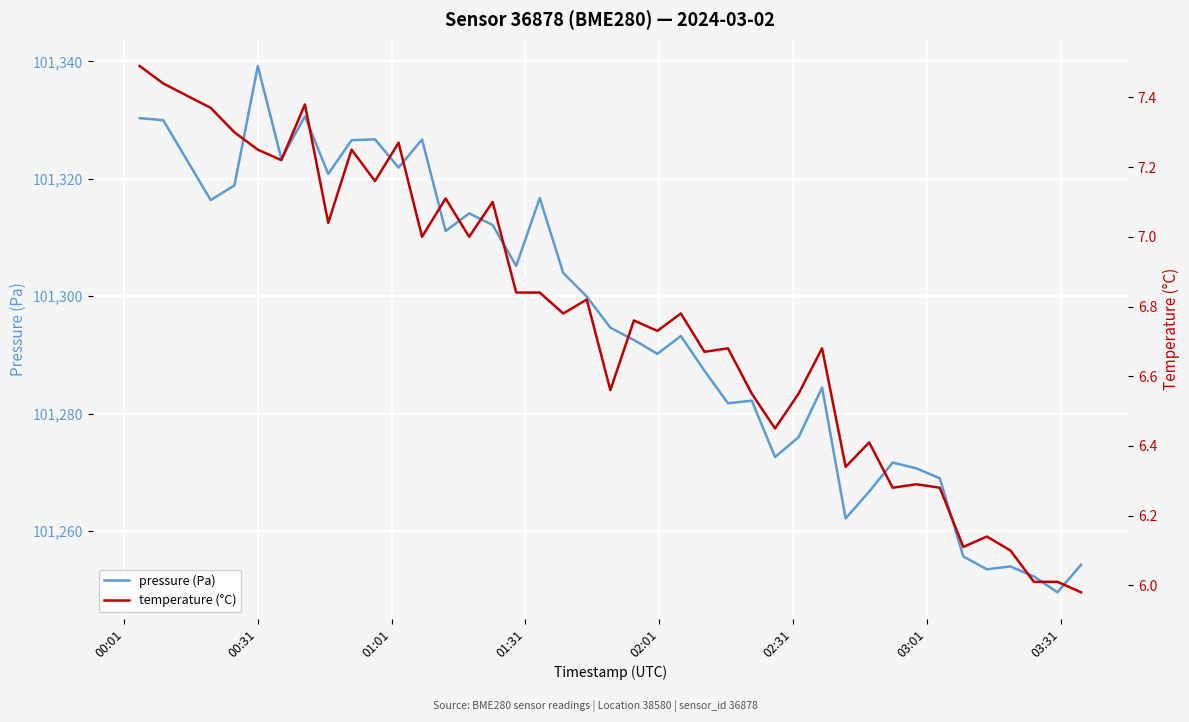

How many series are shown in this chart?

2